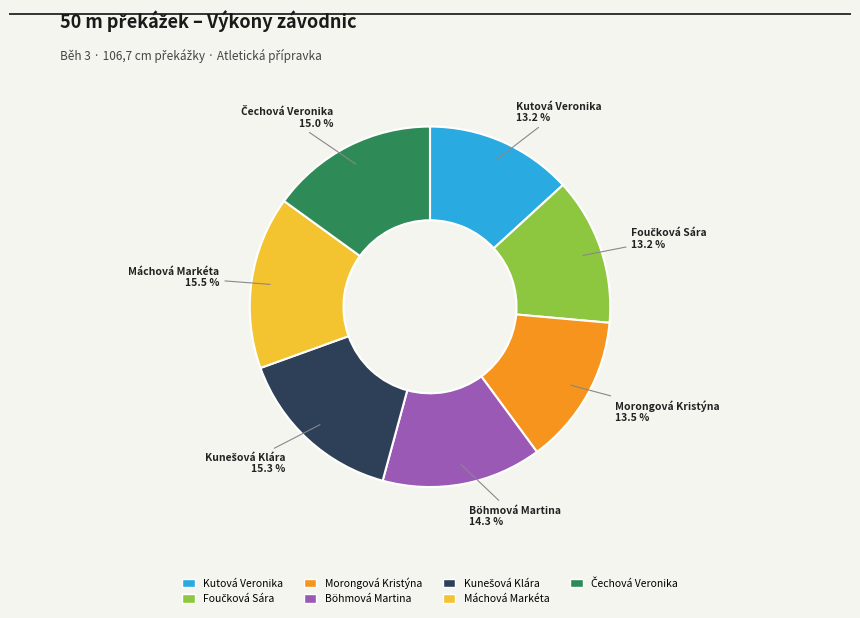

Do Máchová Markéta and Kutová Veronika together represent more than half of the pie?

No